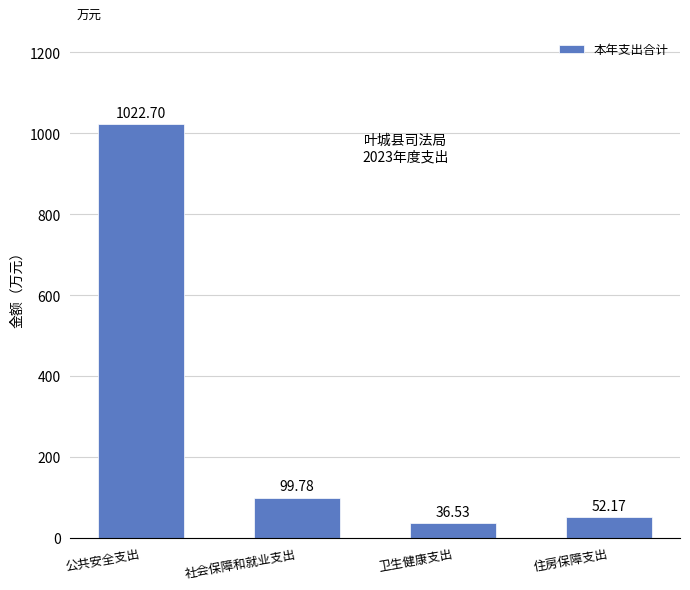

What is the ratio of the value at 住房保障支出 to the value at 社会保障和就业支出?

0.5